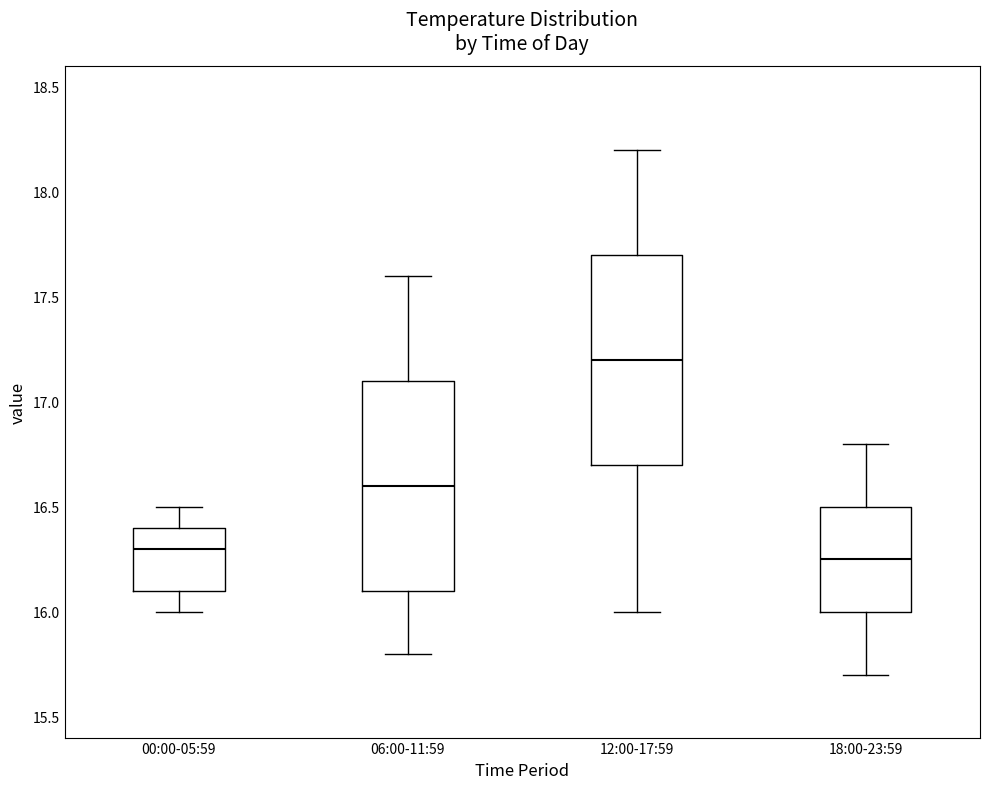

Which box has the highest median line?

12:00-17:59